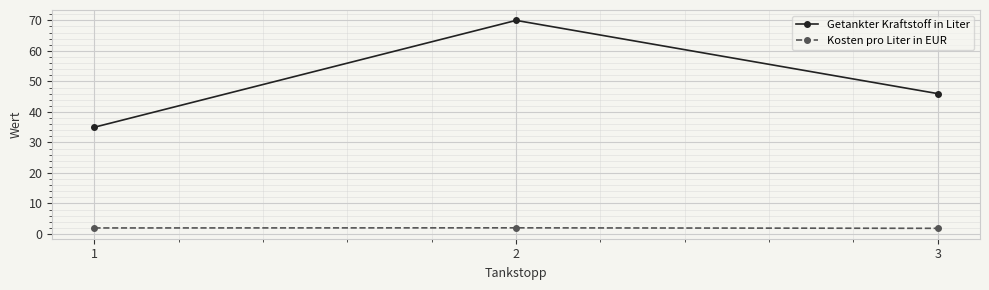

What is the average value of the Getankter Kraftstoff in Liter series?

50.3